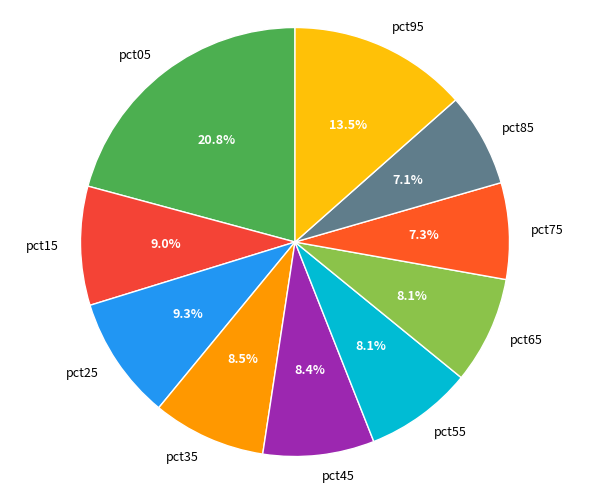

What percentage is the pct65 slice, to the nearest percent?

8%